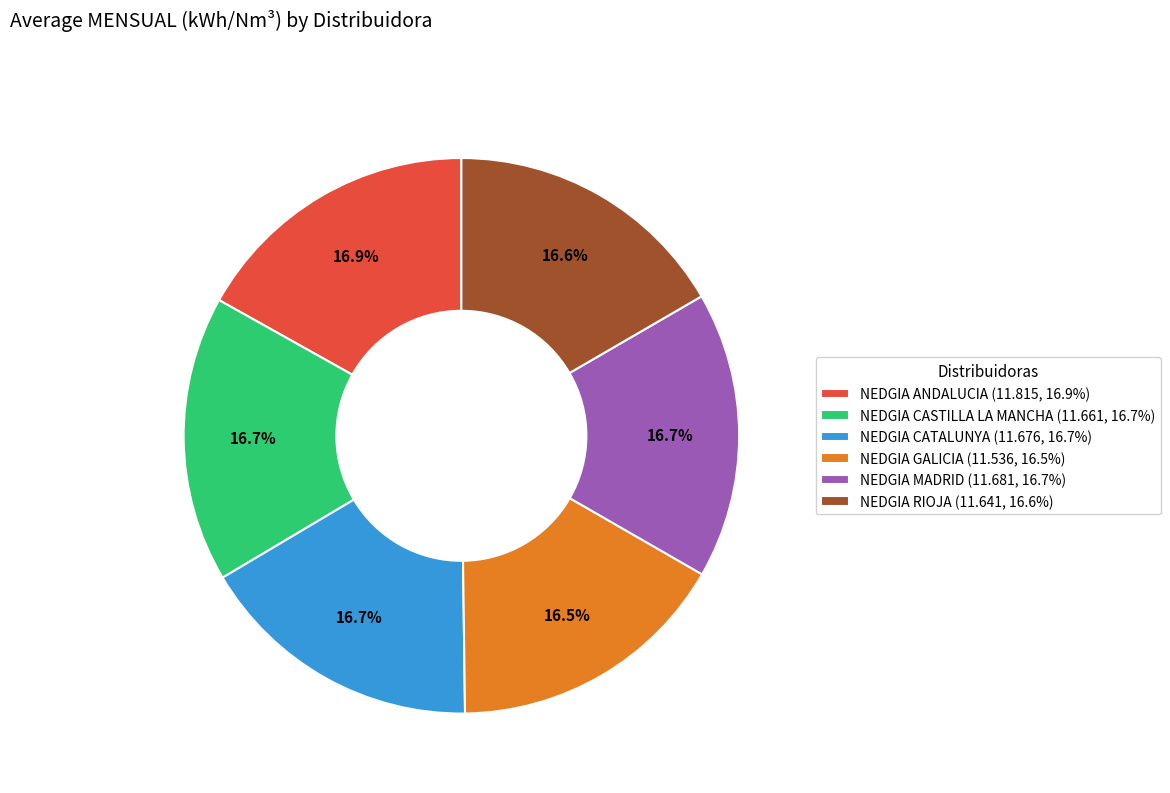

Is there any slice that represents more than half of the pie?

No